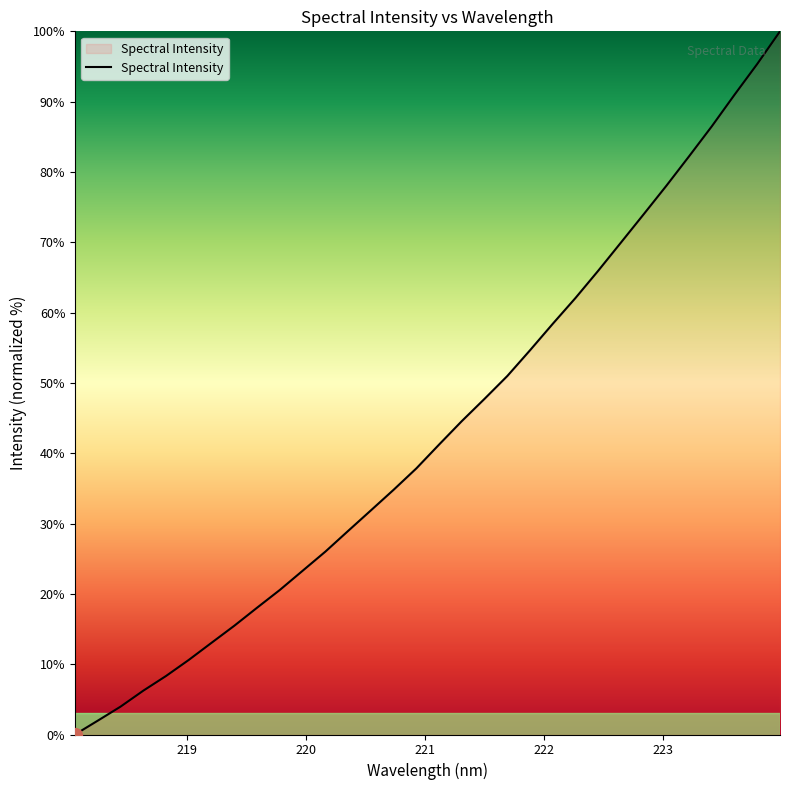

What is the difference between the maximum and second lowest values?

98.0